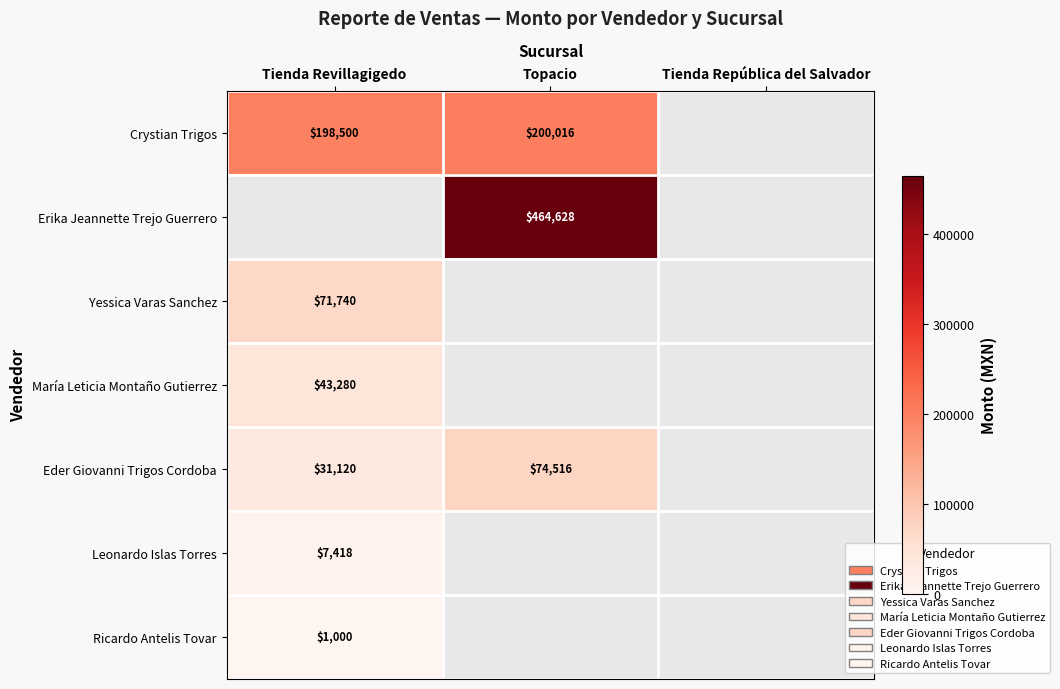

What is the maximum value shown in the chart?

464628.0